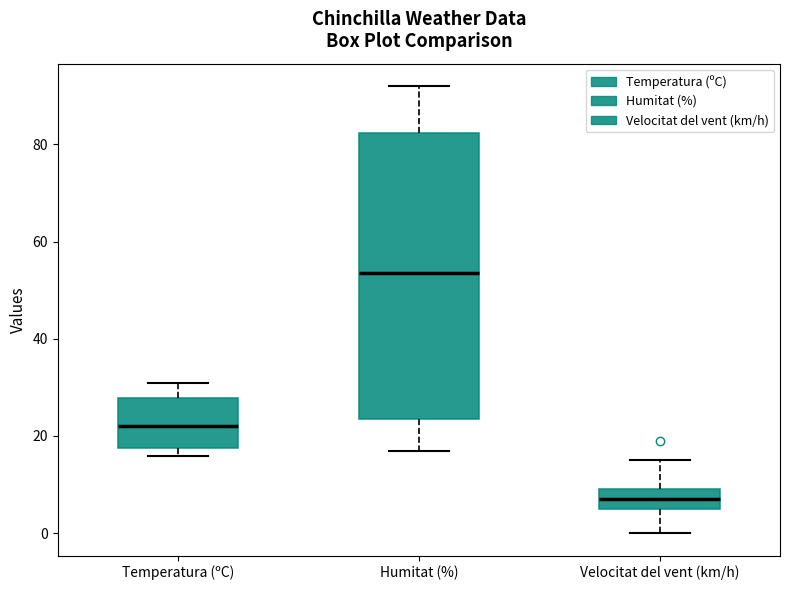

Reading left to right, transcribe this box plot: for each box, give where its median line is, the range the box spans, and where its two whiskers end, as read against the y-axis. The values are not printed on the chart, so give them approximately, as read against the axis.

Temperatura (ºC): median 22, box 18 to 28, whiskers 16 to 32
Humitat (%): median 54, box 24 to 82, whiskers 18 to 92
Velocitat del vent (km/h): median 8, box 6 to 10, whiskers 0 to 16